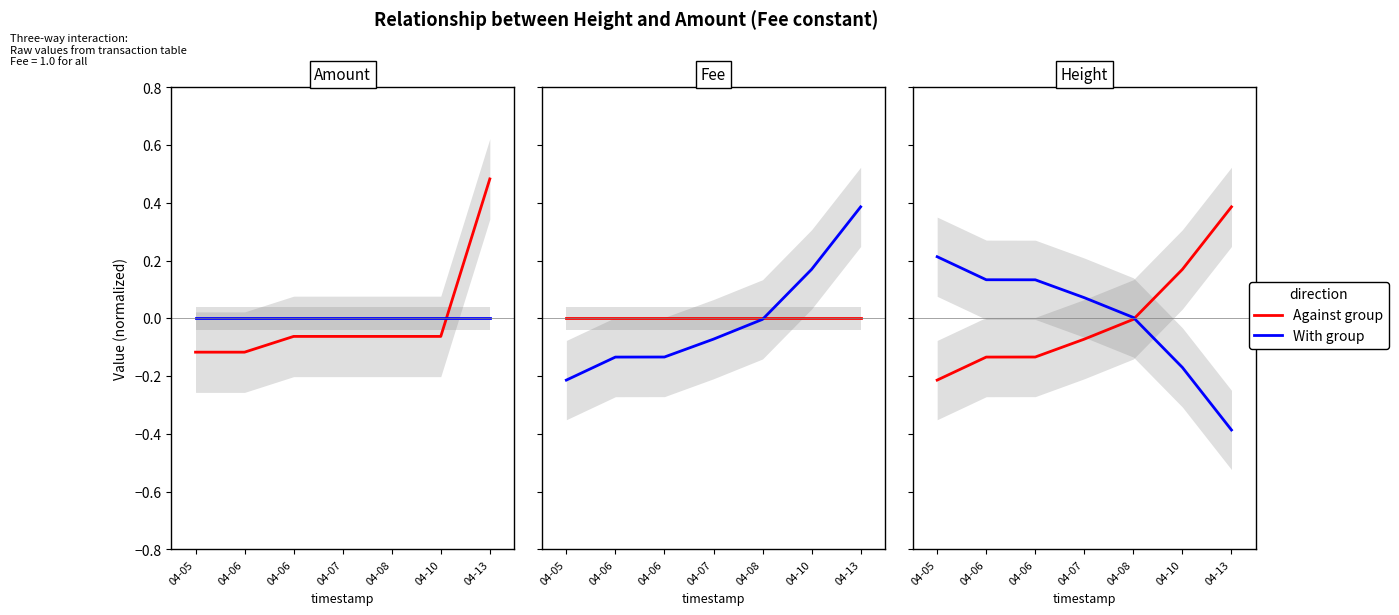

Reading right to left, what are all the values shown in this chart?

Against group: 0.4	0.2	-0.0	-0.1	-0.1	-0.1	-0.2
With group: -0.4	-0.2	0.0	0.1	0.1	0.1	0.2